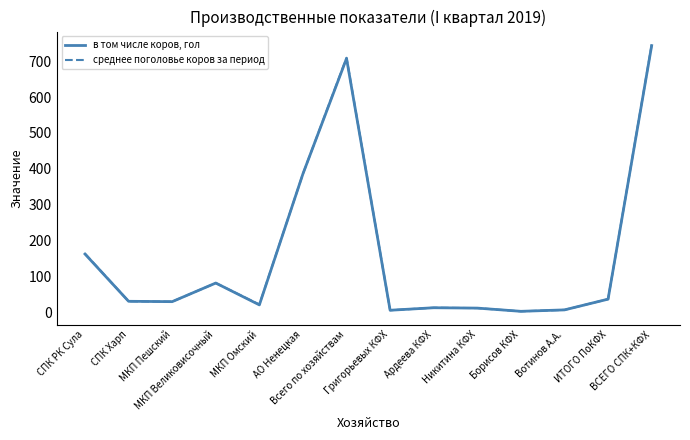

How many interior local valleys does the в том числе коров, гол series have?

4